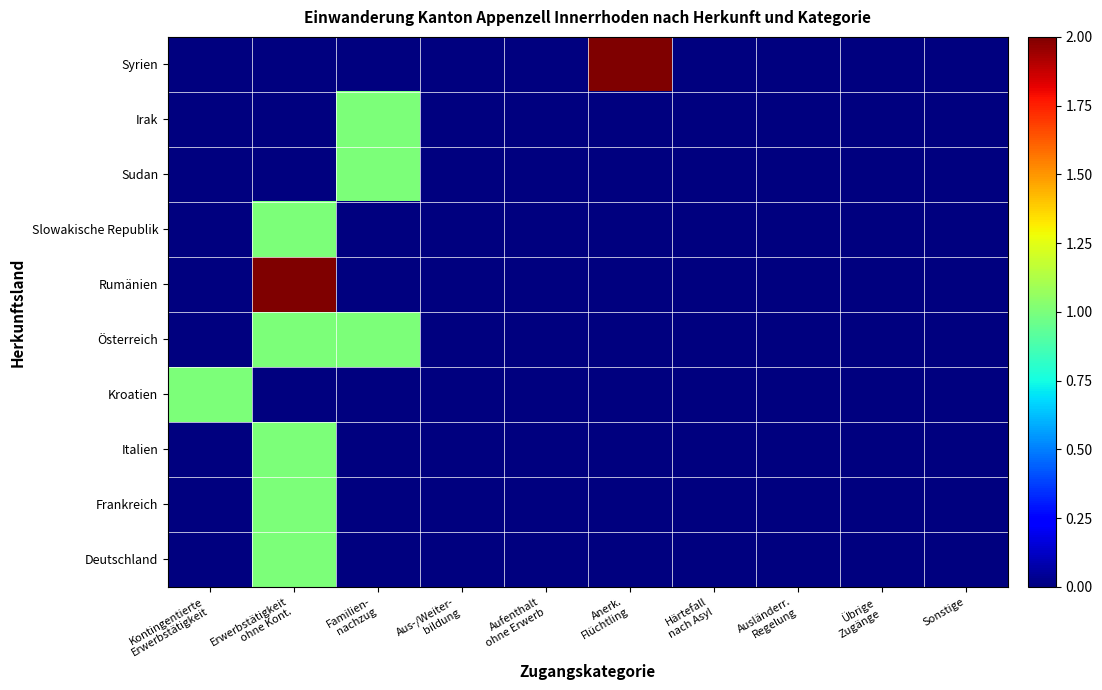

Reading left to right, transcribe all the data shown in this chart.

Deutschland: Kontingentierte
Erwerbstätigkeit=0	Erwerbstätigkeit
ohne Kont.=1	Familien-
nachzug=0	Aus-/Weiter-
bildung=0	Aufenthalt
ohne Erwerb=0	Anerk.
Flüchtling=0	Härtefall
nach Asyl=0	Ausländerr.
Regelung=0	Übrige
Zugänge=0	Sonstige=0
Frankreich: Kontingentierte
Erwerbstätigkeit=0	Erwerbstätigkeit
ohne Kont.=1	Familien-
nachzug=0	Aus-/Weiter-
bildung=0	Aufenthalt
ohne Erwerb=0	Anerk.
Flüchtling=0	Härtefall
nach Asyl=0	Ausländerr.
Regelung=0	Übrige
Zugänge=0	Sonstige=0
Italien: Kontingentierte
Erwerbstätigkeit=0	Erwerbstätigkeit
ohne Kont.=1	Familien-
nachzug=0	Aus-/Weiter-
bildung=0	Aufenthalt
ohne Erwerb=0	Anerk.
Flüchtling=0	Härtefall
nach Asyl=0	Ausländerr.
Regelung=0	Übrige
Zugänge=0	Sonstige=0
Kroatien: Kontingentierte
Erwerbstätigkeit=1	Erwerbstätigkeit
ohne Kont.=0	Familien-
nachzug=0	Aus-/Weiter-
bildung=0	Aufenthalt
ohne Erwerb=0	Anerk.
Flüchtling=0	Härtefall
nach Asyl=0	Ausländerr.
Regelung=0	Übrige
Zugänge=0	Sonstige=0
Österreich: Kontingentierte
Erwerbstätigkeit=0	Erwerbstätigkeit
ohne Kont.=1	Familien-
nachzug=1	Aus-/Weiter-
bildung=0	Aufenthalt
ohne Erwerb=0	Anerk.
Flüchtling=0	Härtefall
nach Asyl=0	Ausländerr.
Regelung=0	Übrige
Zugänge=0	Sonstige=0
Rumänien: Kontingentierte
Erwerbstätigkeit=0	Erwerbstätigkeit
ohne Kont.=2	Familien-
nachzug=0	Aus-/Weiter-
bildung=0	Aufenthalt
ohne Erwerb=0	Anerk.
Flüchtling=0	Härtefall
nach Asyl=0	Ausländerr.
Regelung=0	Übrige
Zugänge=0	Sonstige=0
Slowakische Republik: Kontingentierte
Erwerbstätigkeit=0	Erwerbstätigkeit
ohne Kont.=1	Familien-
nachzug=0	Aus-/Weiter-
bildung=0	Aufenthalt
ohne Erwerb=0	Anerk.
Flüchtling=0	Härtefall
nach Asyl=0	Ausländerr.
Regelung=0	Übrige
Zugänge=0	Sonstige=0
Sudan: Kontingentierte
Erwerbstätigkeit=0	Erwerbstätigkeit
ohne Kont.=0	Familien-
nachzug=1	Aus-/Weiter-
bildung=0	Aufenthalt
ohne Erwerb=0	Anerk.
Flüchtling=0	Härtefall
nach Asyl=0	Ausländerr.
Regelung=0	Übrige
Zugänge=0	Sonstige=0
Irak: Kontingentierte
Erwerbstätigkeit=0	Erwerbstätigkeit
ohne Kont.=0	Familien-
nachzug=1	Aus-/Weiter-
bildung=0	Aufenthalt
ohne Erwerb=0	Anerk.
Flüchtling=0	Härtefall
nach Asyl=0	Ausländerr.
Regelung=0	Übrige
Zugänge=0	Sonstige=0
Syrien: Kontingentierte
Erwerbstätigkeit=0	Erwerbstätigkeit
ohne Kont.=0	Familien-
nachzug=0	Aus-/Weiter-
bildung=0	Aufenthalt
ohne Erwerb=0	Anerk.
Flüchtling=2	Härtefall
nach Asyl=0	Ausländerr.
Regelung=0	Übrige
Zugänge=0	Sonstige=0